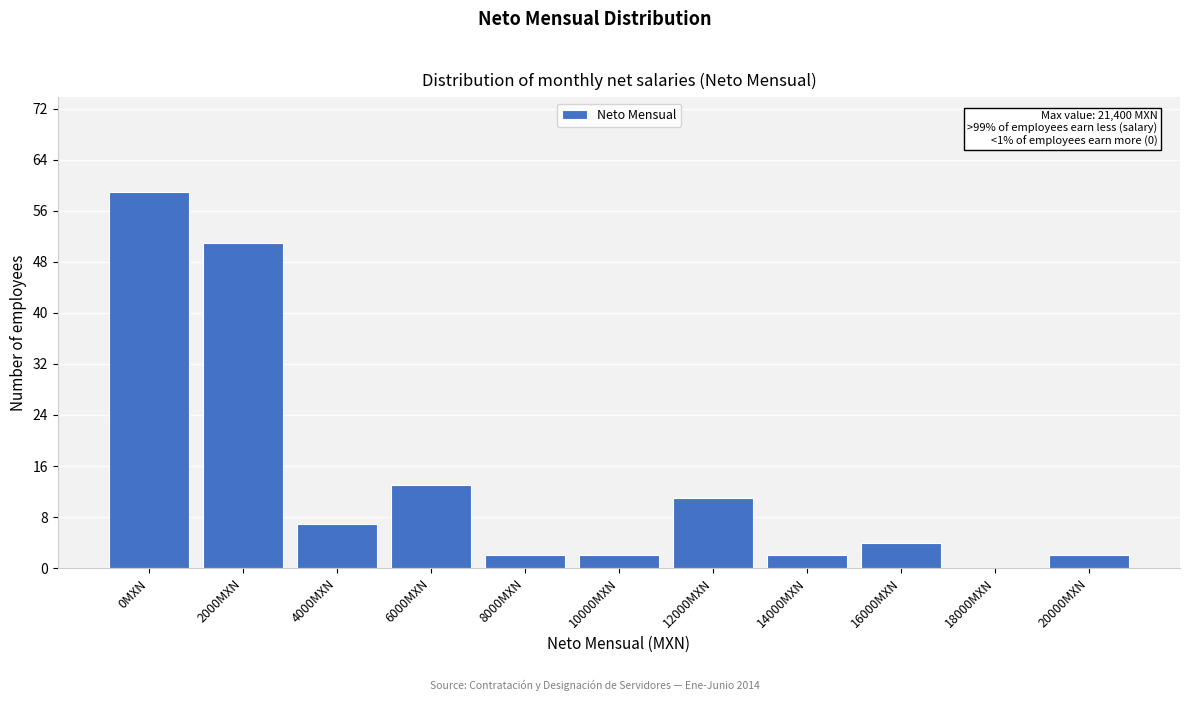

Reading right to left, extract all data points from this chart.

20000MXN=2	18000MXN=0	16000MXN=4	14000MXN=2	12000MXN=11	10000MXN=2	8000MXN=2	6000MXN=13	4000MXN=7	2000MXN=51	0MXN=59